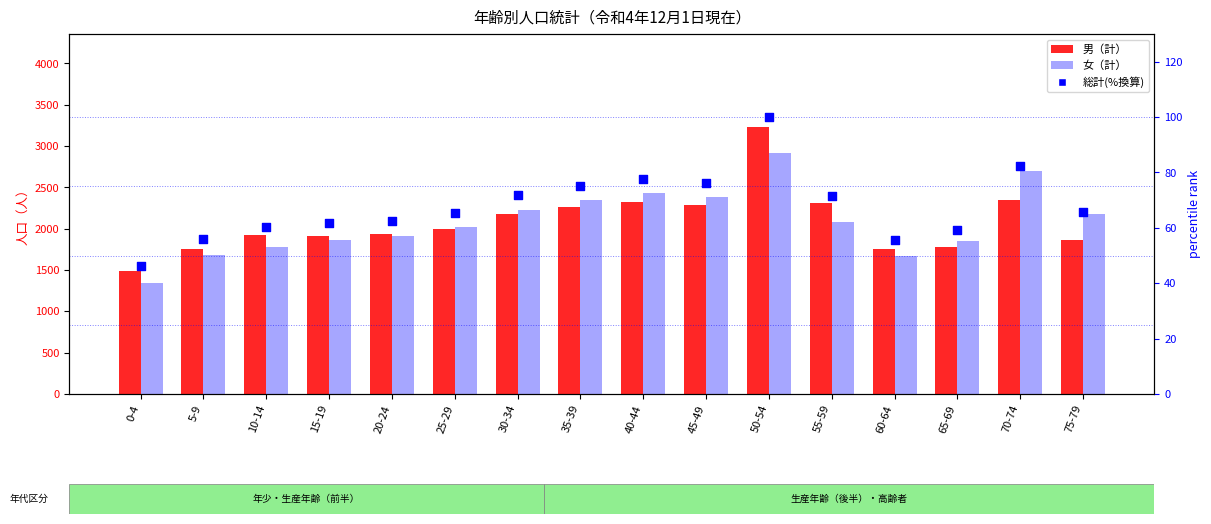

At how many categories does at least one series exceed 2163?

8